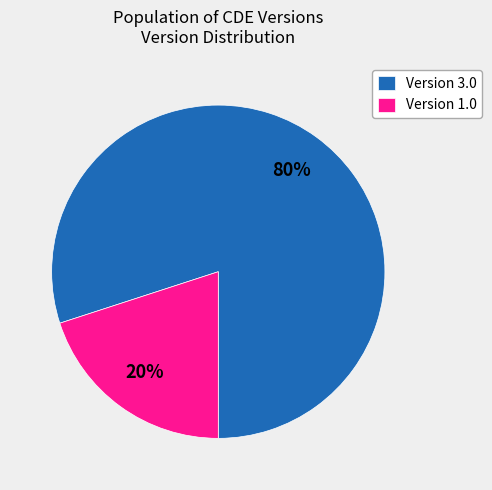

The Version 3.0 slice represents 69% of the pie. True or false?

False